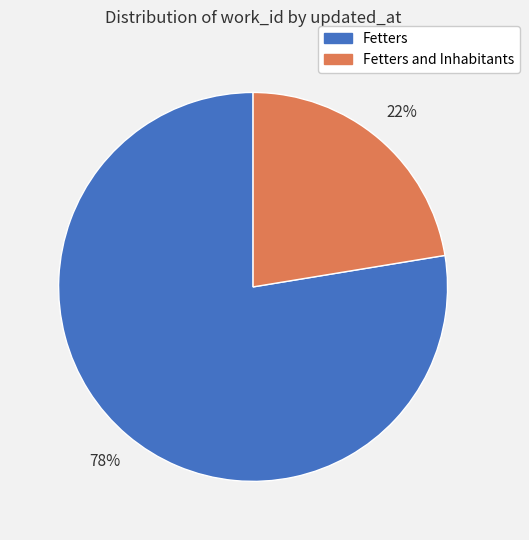

To the nearest percent, what is the average slice percentage?

50%